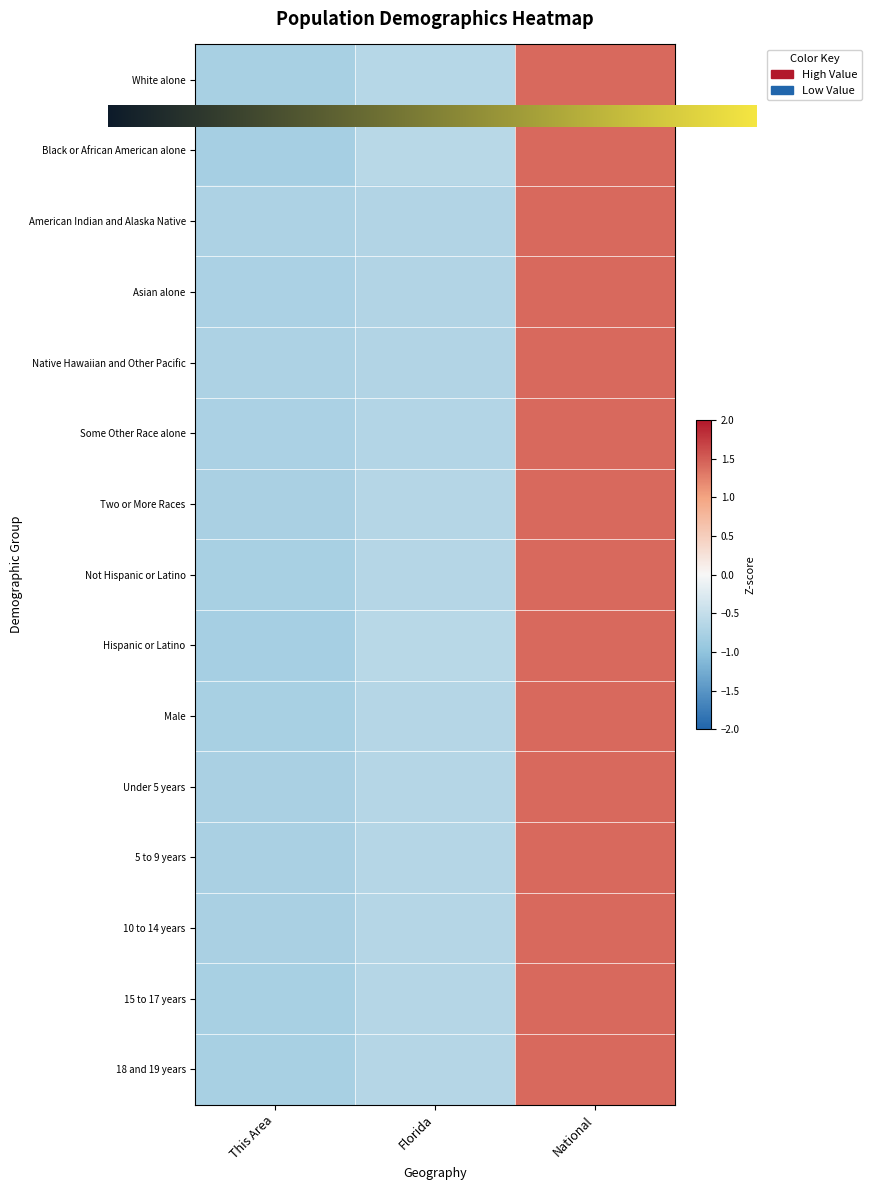

The White alone series shows -0.6 at Florida. True or false?

True